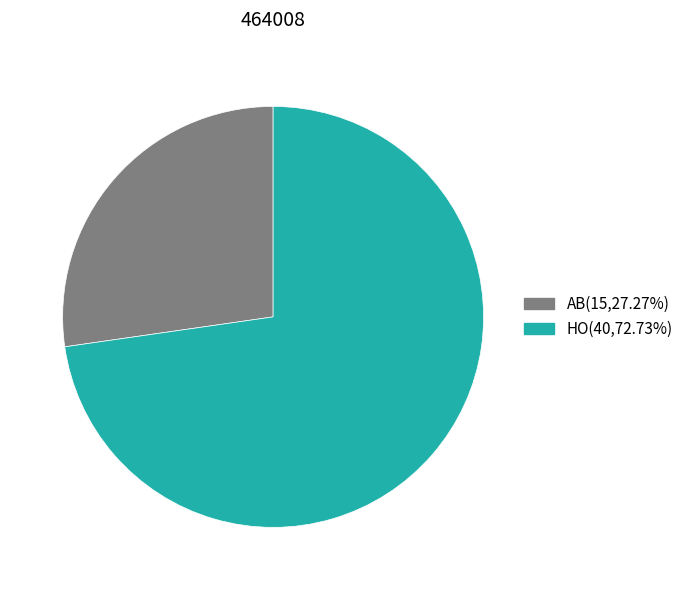

Does any single category account for the majority?

Yes